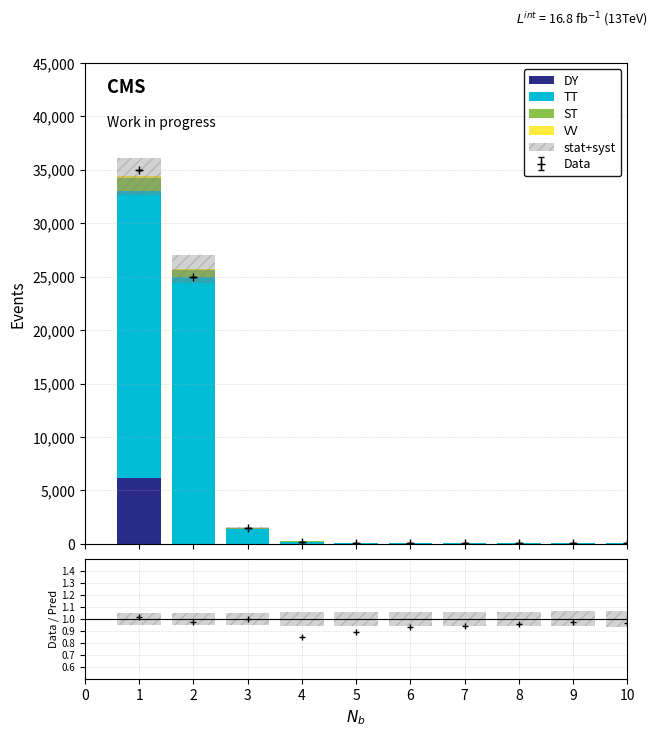

Is the value of VV at 9 greater than the value of DY at 8?

No